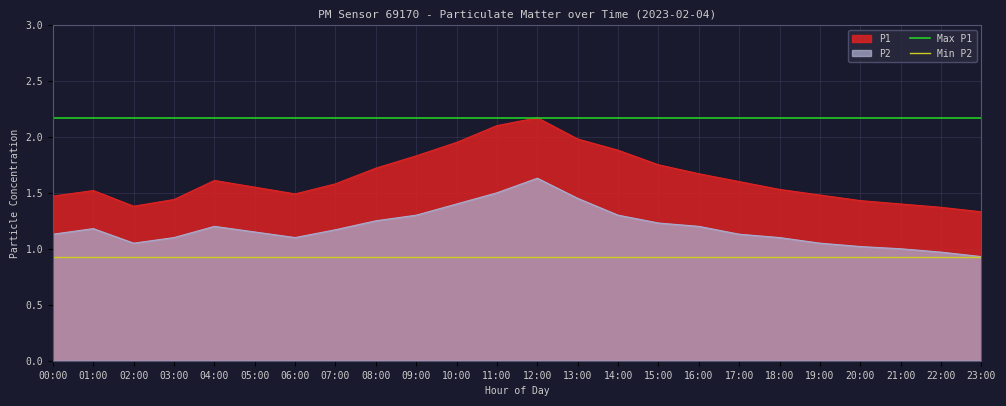

The P2 series shows 0.5 at 11:00. True or false?

False